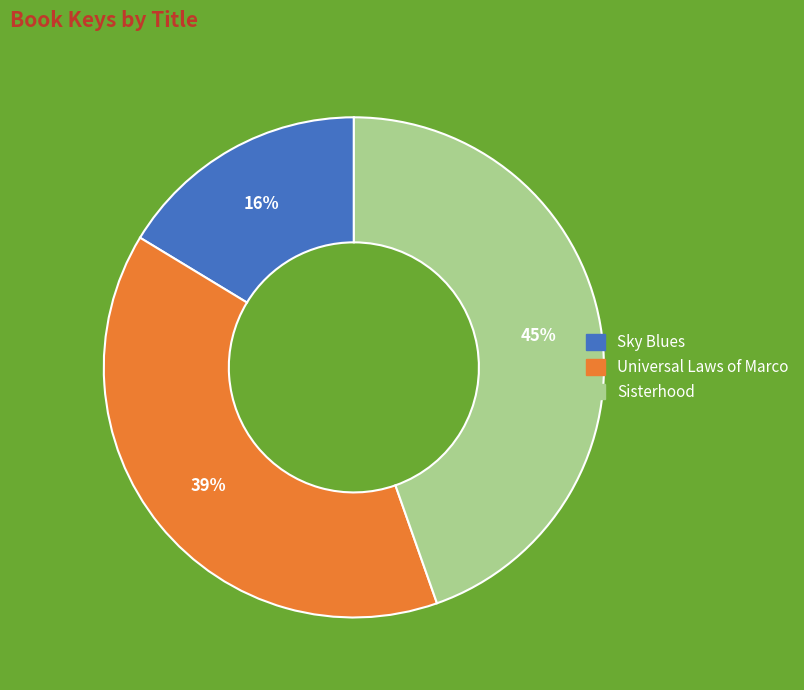

What is the ratio of the value at Universal Laws of Marco to the value at Sky Blues?

2.4